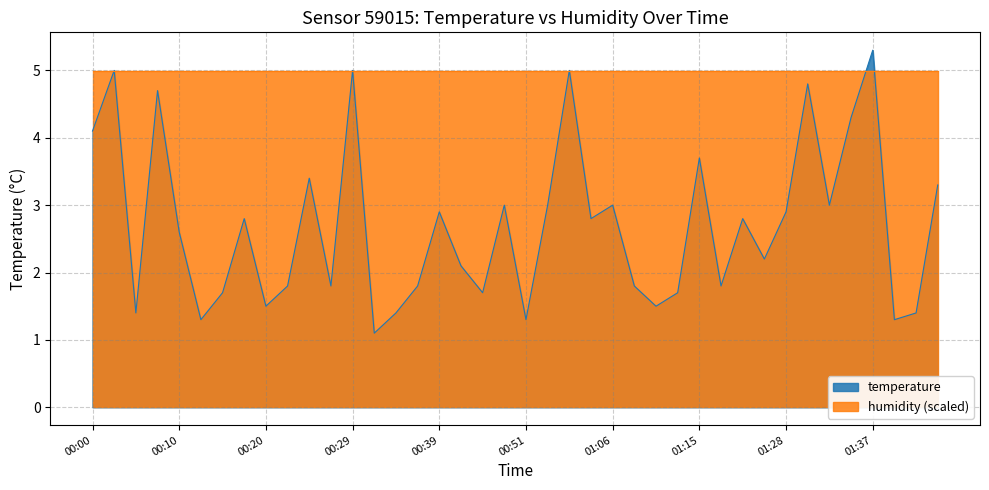

True or false: the data shows 4.8 at 01:30.

True